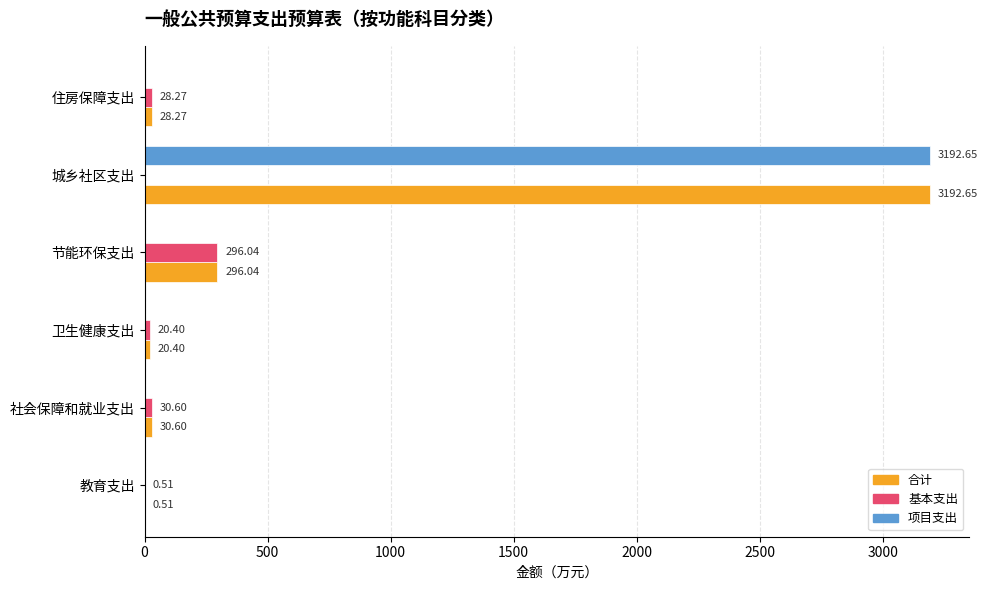

Count the number of data series in this chart.

3